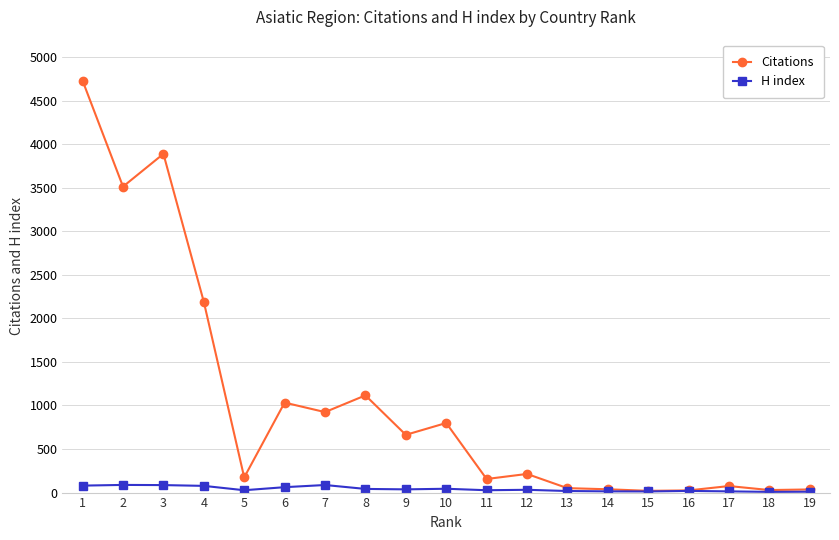

True or false: H index has more than 2 points higher than both neighbors.

True